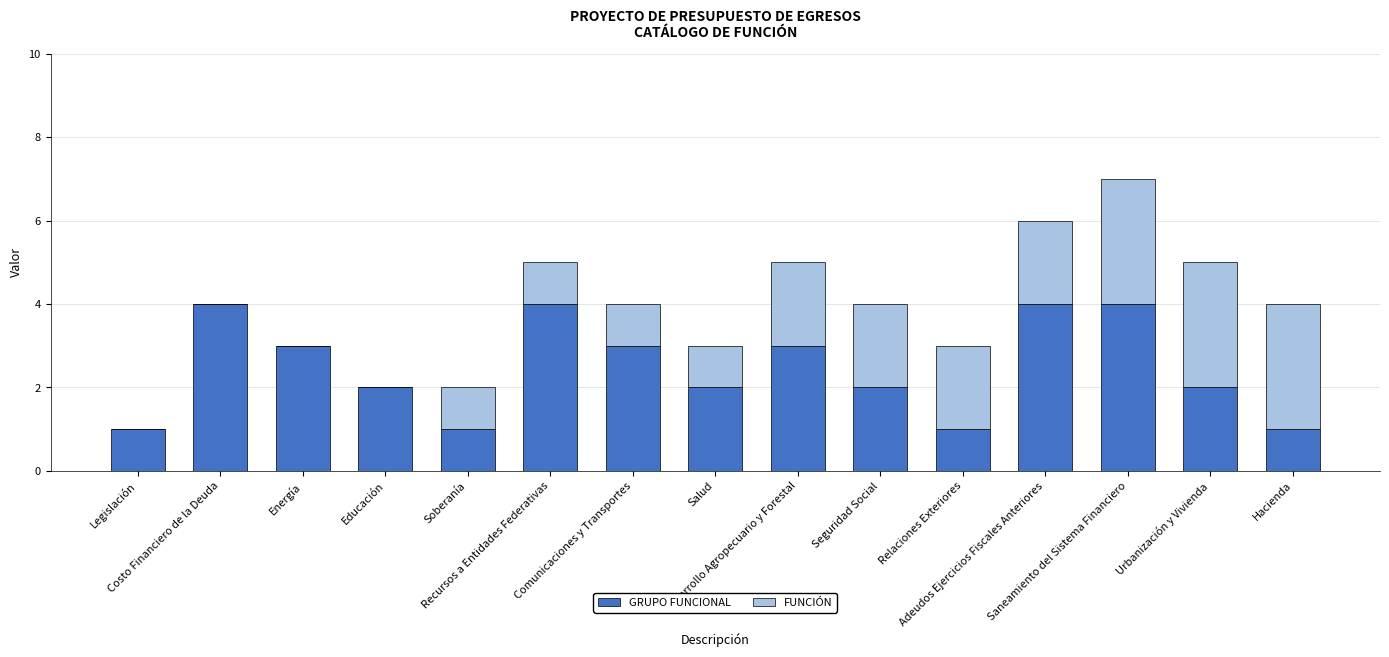

Is it true that GRUPO FUNCIONAL equals 4 at Saneamiento del Sistema Financiero?

True